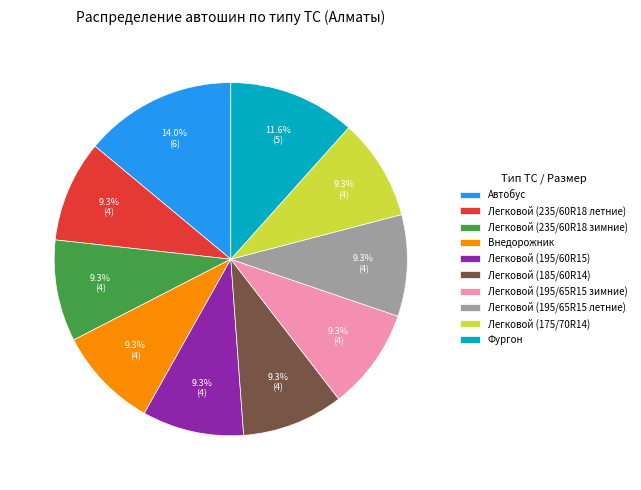

To the nearest percent, what is the difference between the largest and smallest slice percentages?

5%